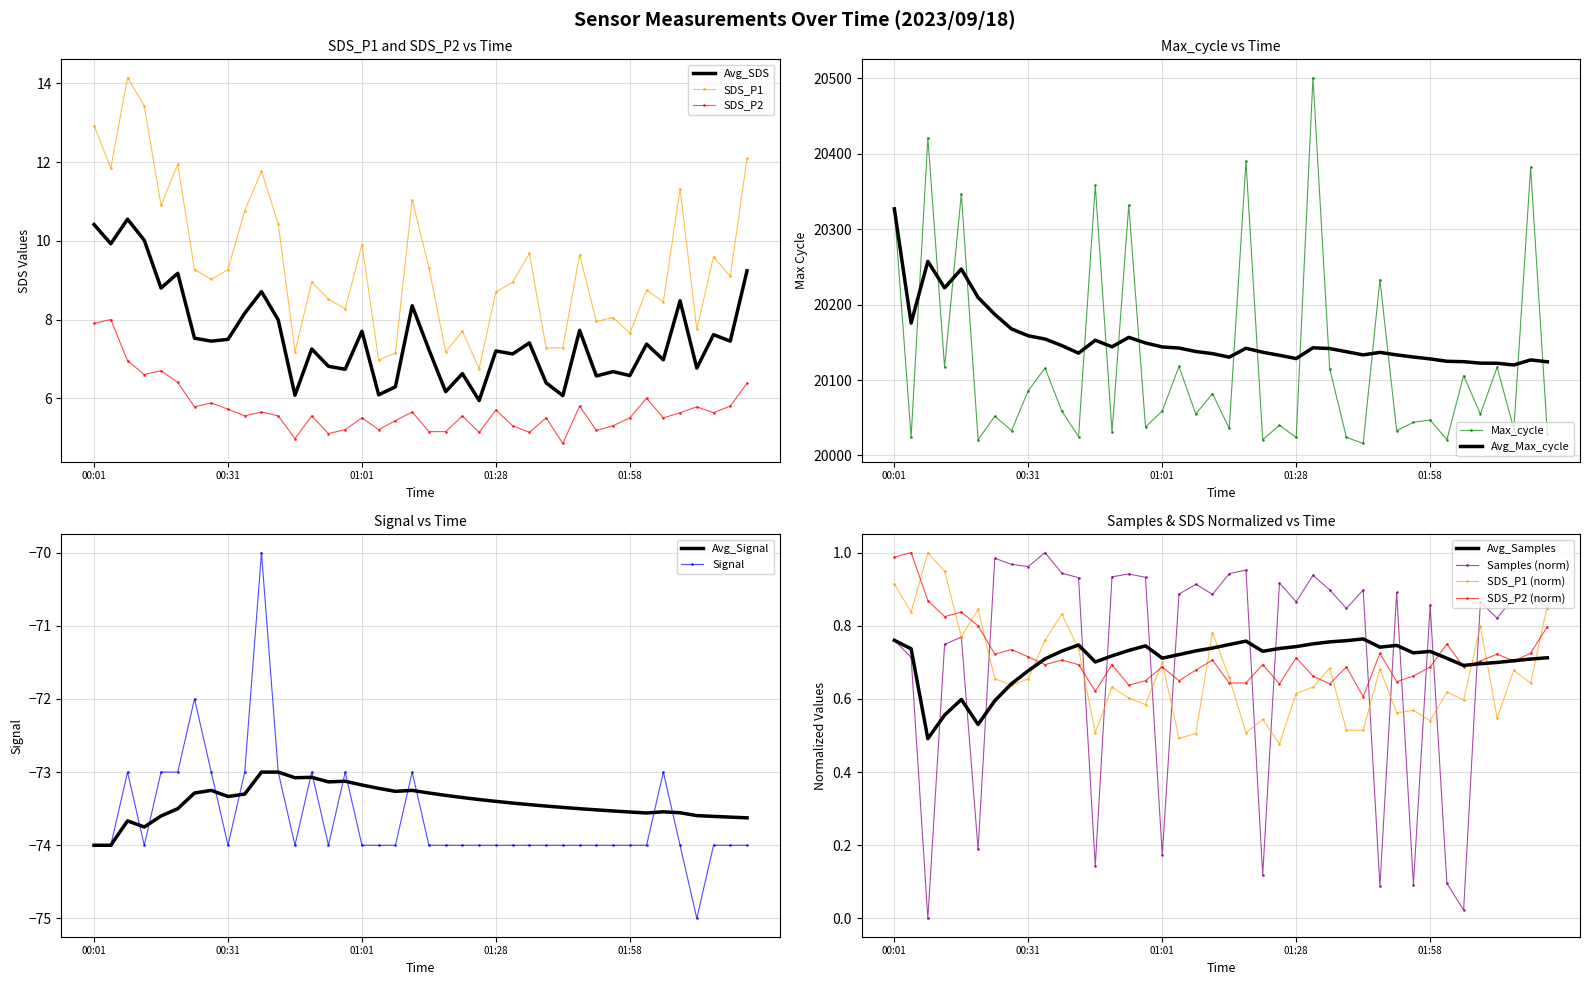

At which category is the sum across all series the highest?

01:32